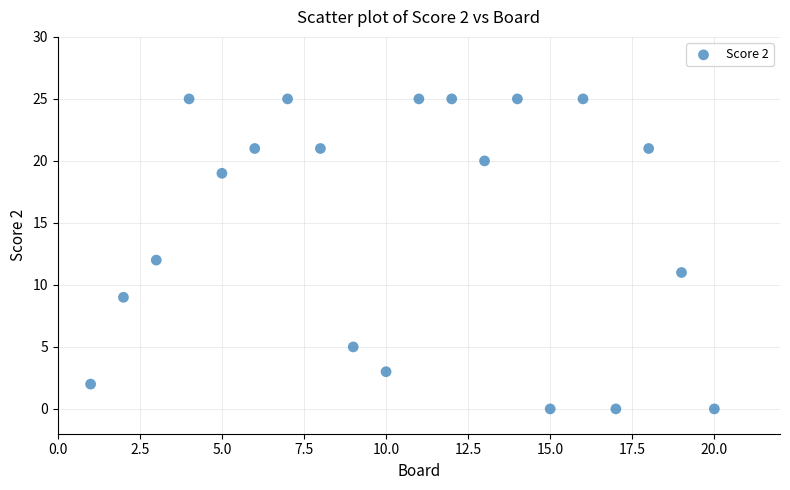

What is the range of Y values (max minus min)?

25